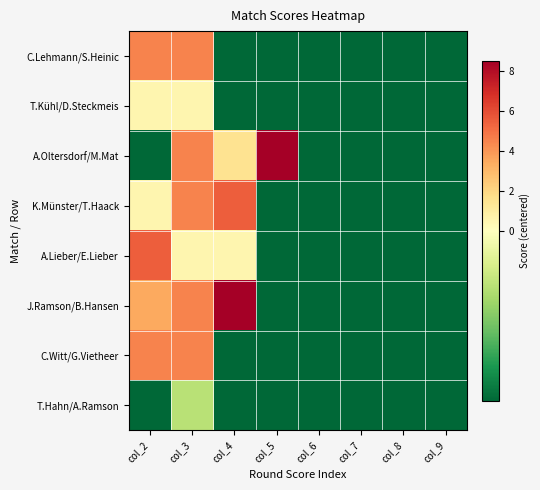

Which series has the largest total across all categories?

J.Ramson/B.Hansen